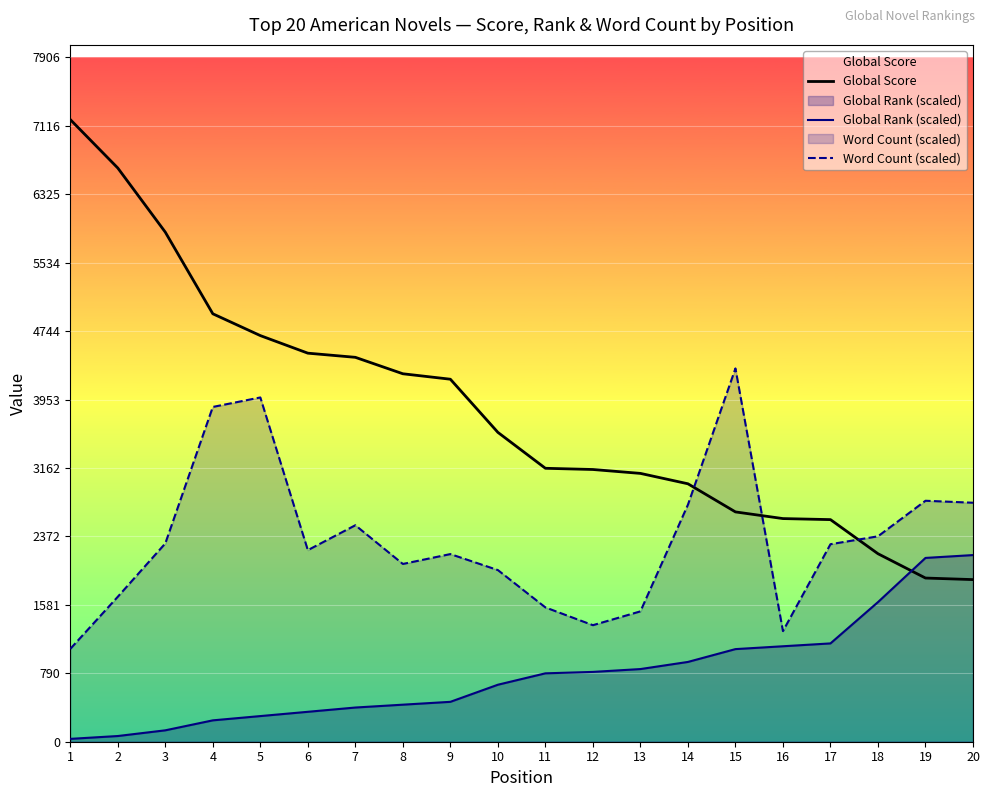

What is the minimum value for Global Rank (scaled)?

32.9